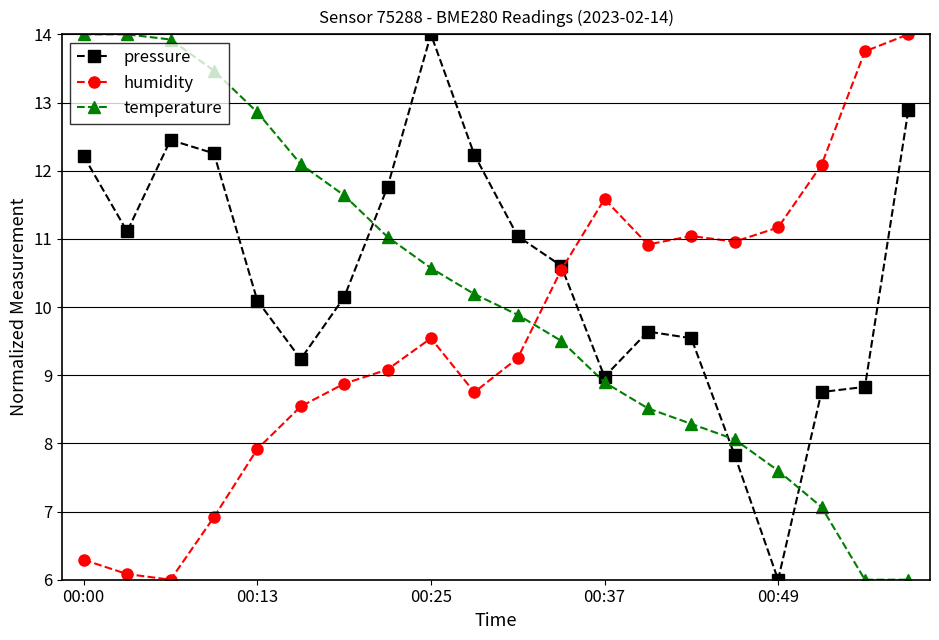

What is the value of the humidity point at the 8th from the left?

9.1